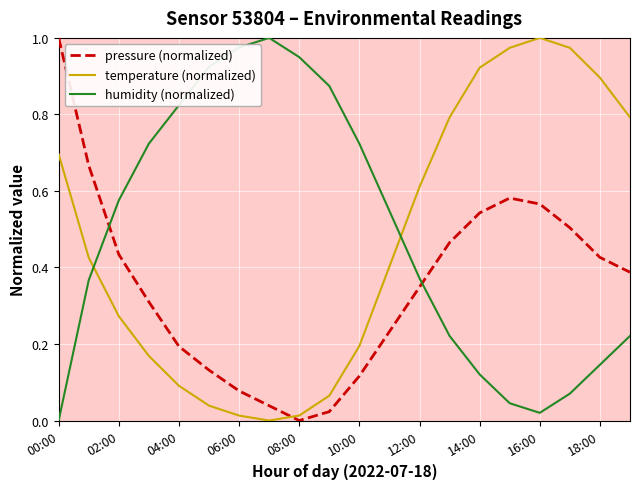

Reading right to left, list all the values displayed in this chart.

pressure (normalized): 0.4	0.4	0.5	0.6	0.6	0.5	0.5	0.3	0.2	0.1	0.0	0.0	0.0	0.1	0.1	0.2	0.3	0.4	0.7	1.0
temperature (normalized): 0.8	0.9	1.0	1.0	1.0	0.9	0.8	0.6	0.4	0.2	0.1	0.0	0.0	0.0	0.0	0.1	0.2	0.3	0.4	0.7
humidity (normalized): 0.2	0.1	0.1	0.0	0.0	0.1	0.2	0.4	0.5	0.7	0.9	0.9	1.0	1.0	0.9	0.8	0.7	0.6	0.4	0.0